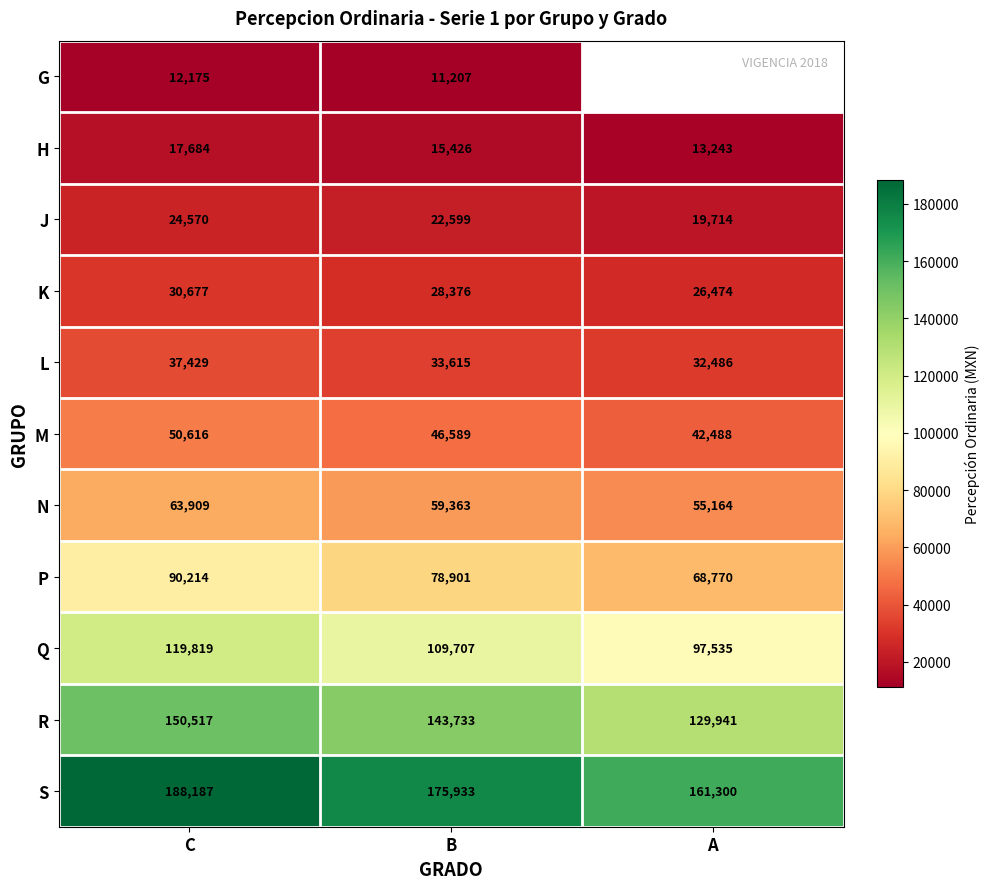

What is the difference between the maximum and minimum values in the N series?

8745